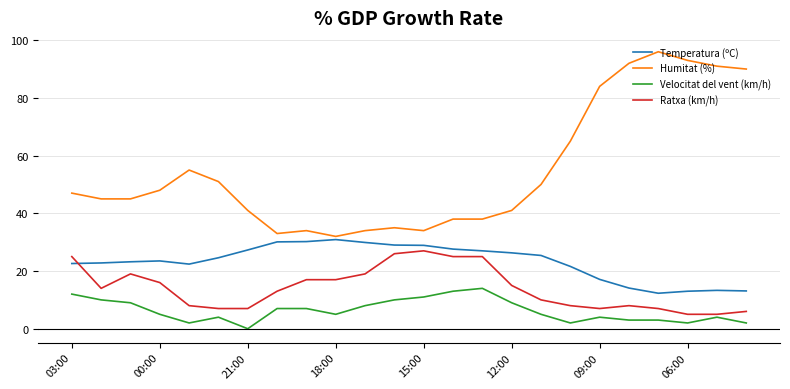

True or false: Temperatura (ºC) and Velocitat del vent (km/h) cross at least once.

False